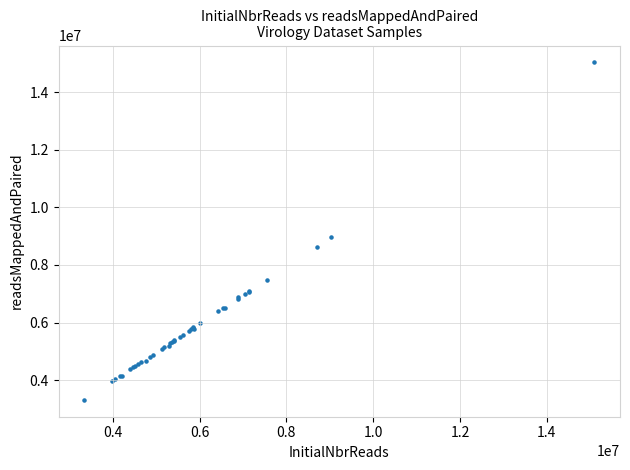

What Y value in the scatter plot is closest to 9174062?

8963924